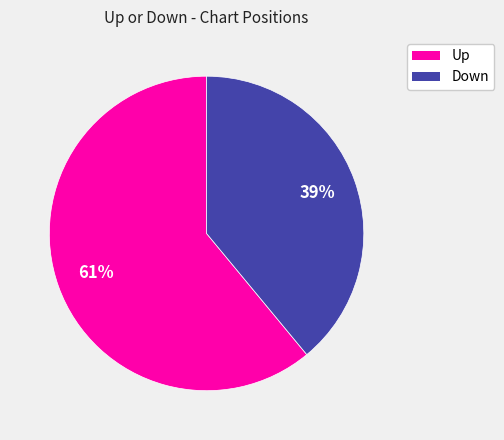

To the nearest percent, what is the difference between the largest and smallest slice percentages?

22%